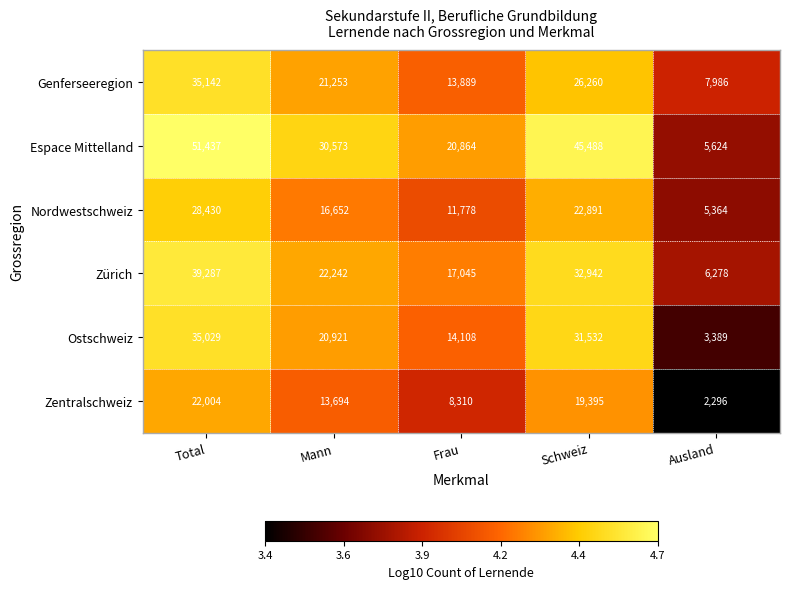

What is the difference between the Espace Mittelland values at Schweiz and Frau?

24624